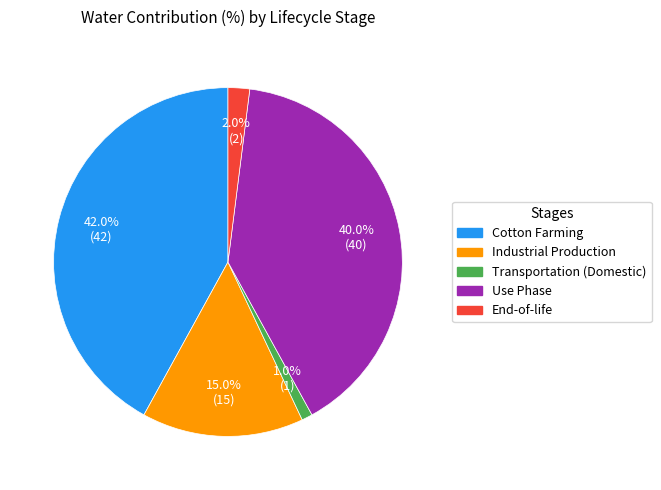

Between Cotton Farming and Industrial Production, which is larger?

Cotton Farming